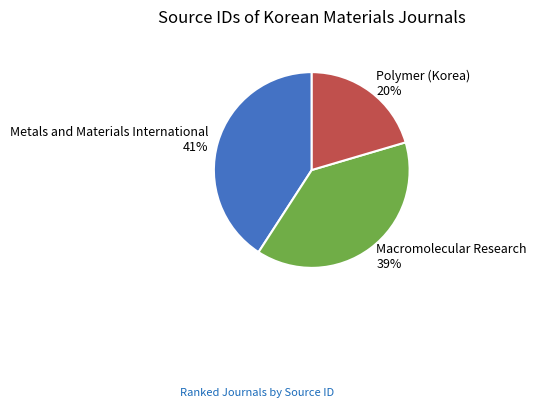

Which has a higher value, Macromolecular Research or Polymer (Korea)?

Macromolecular Research